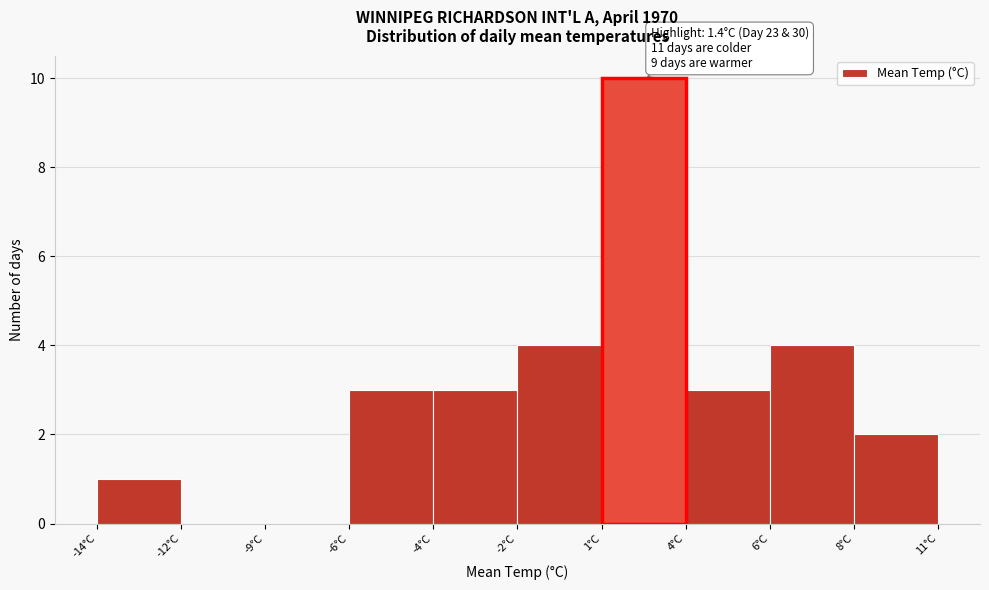

True or false: the data shows -4 at -9°C.

False